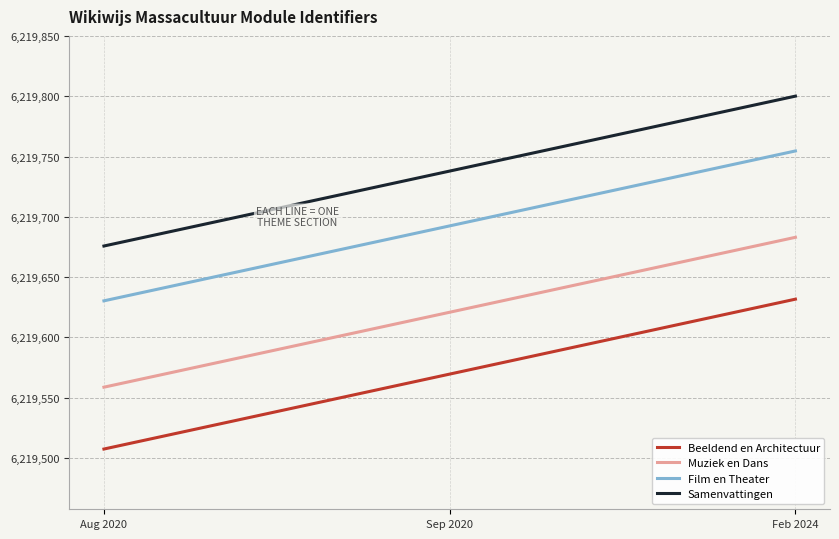

At which label is Muziek en Dans closest to 6219620?

Sep 2020